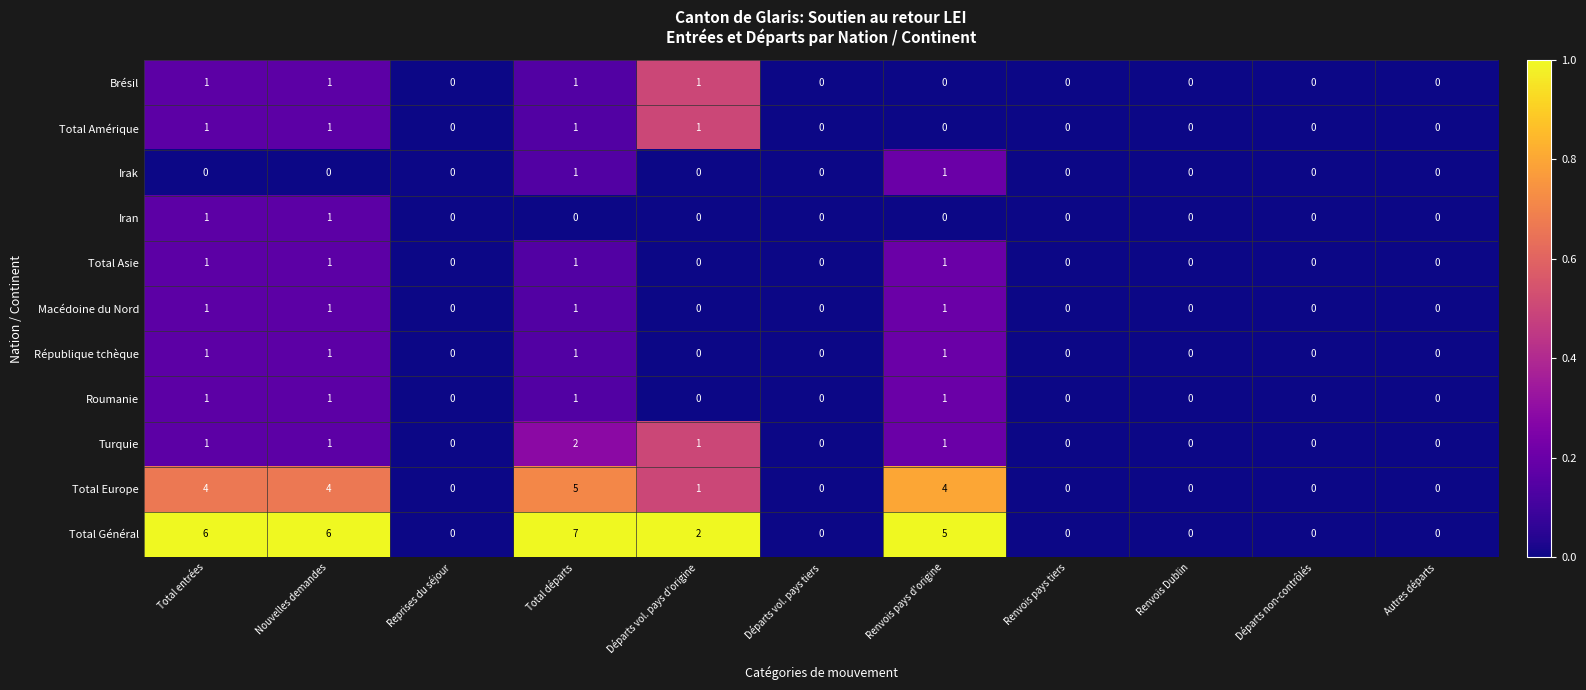

Which series has the widest spread of values?

Total Général